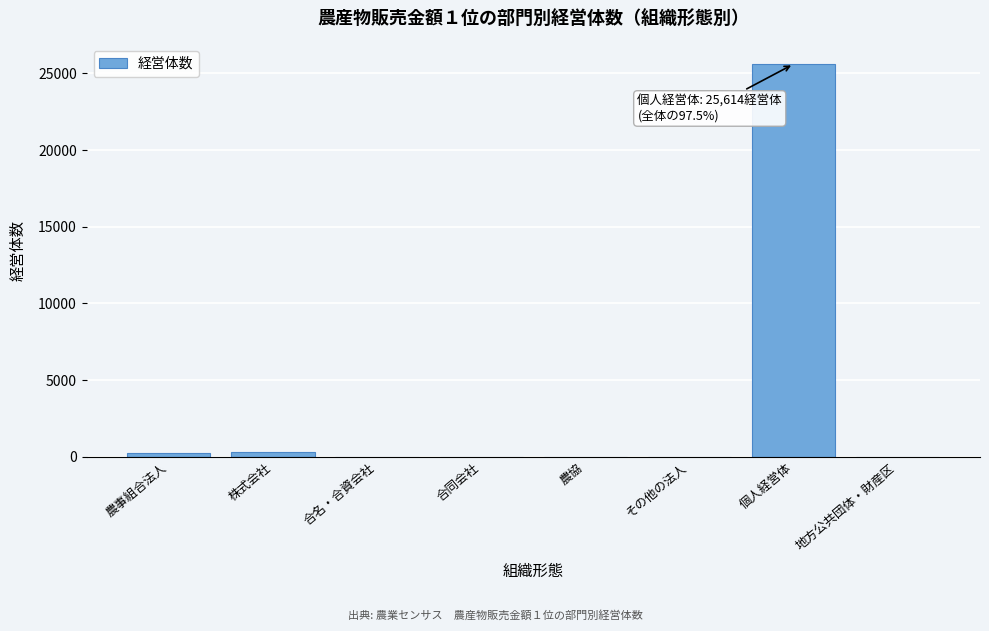

Which category has the highest value across all series?

個人経営体